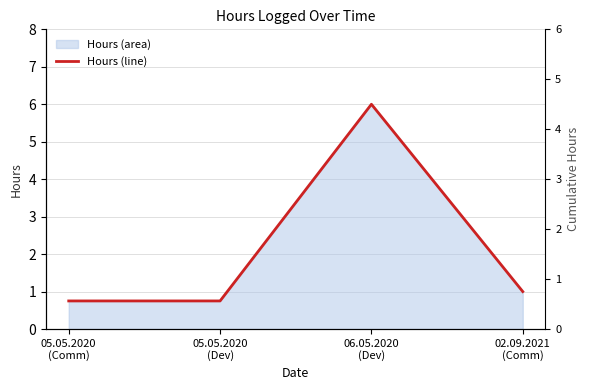

The chart shows a value of 0.2 at 05.05.2020
(Comm). True or false?

False